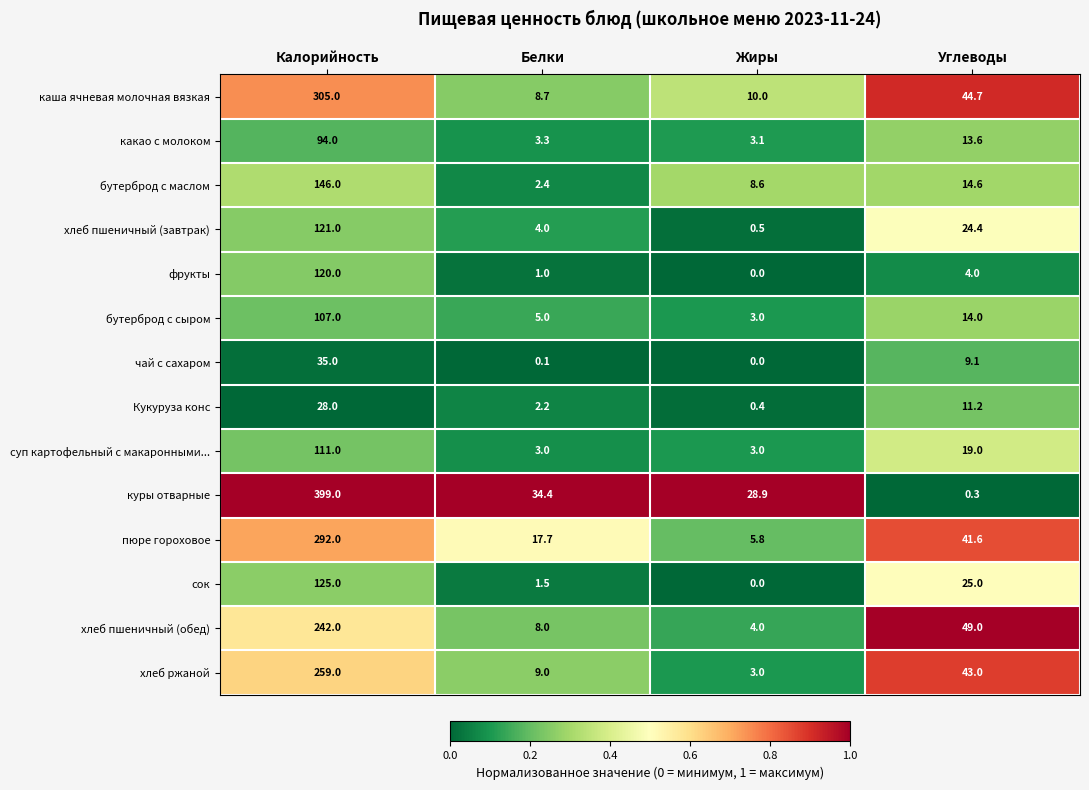

How many series are shown in this chart?

14